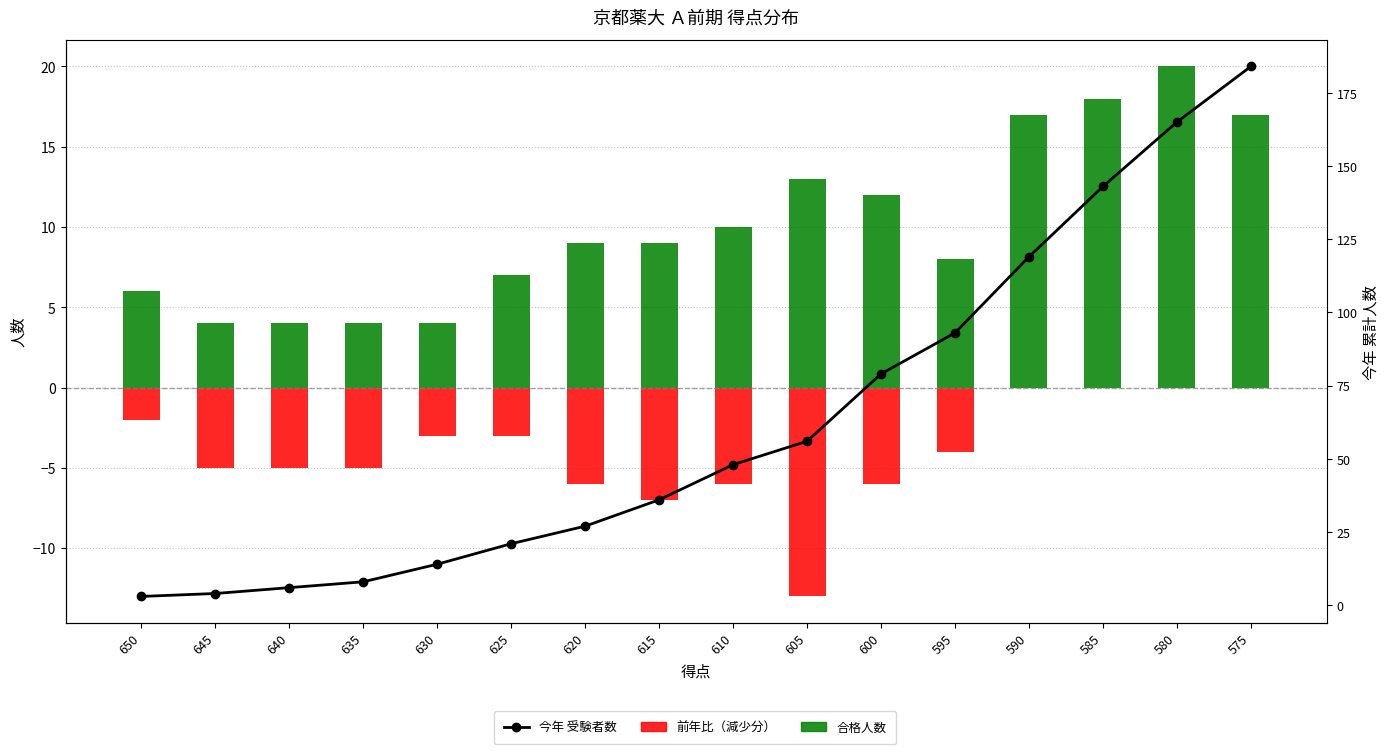

Is the value of 前年比（減） at 600 greater than the value of 今年（累計） at 610?

No